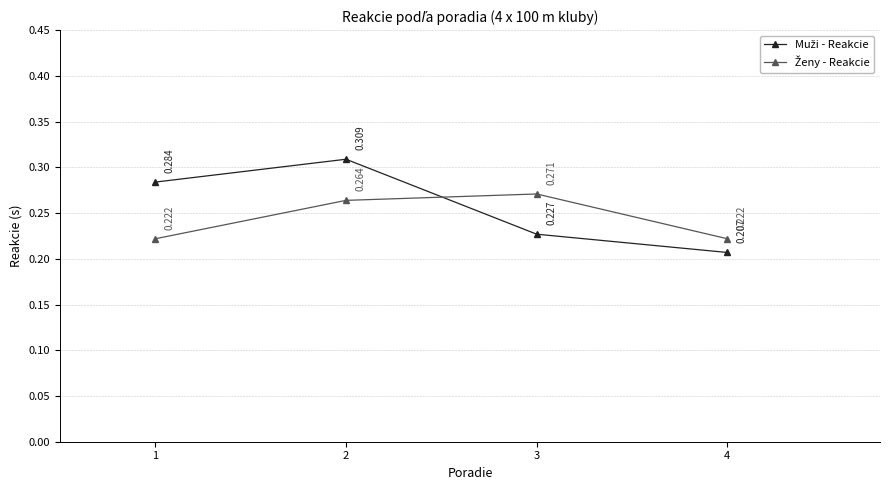

What is the sum of all Ženy - Reakcie values?

1.0